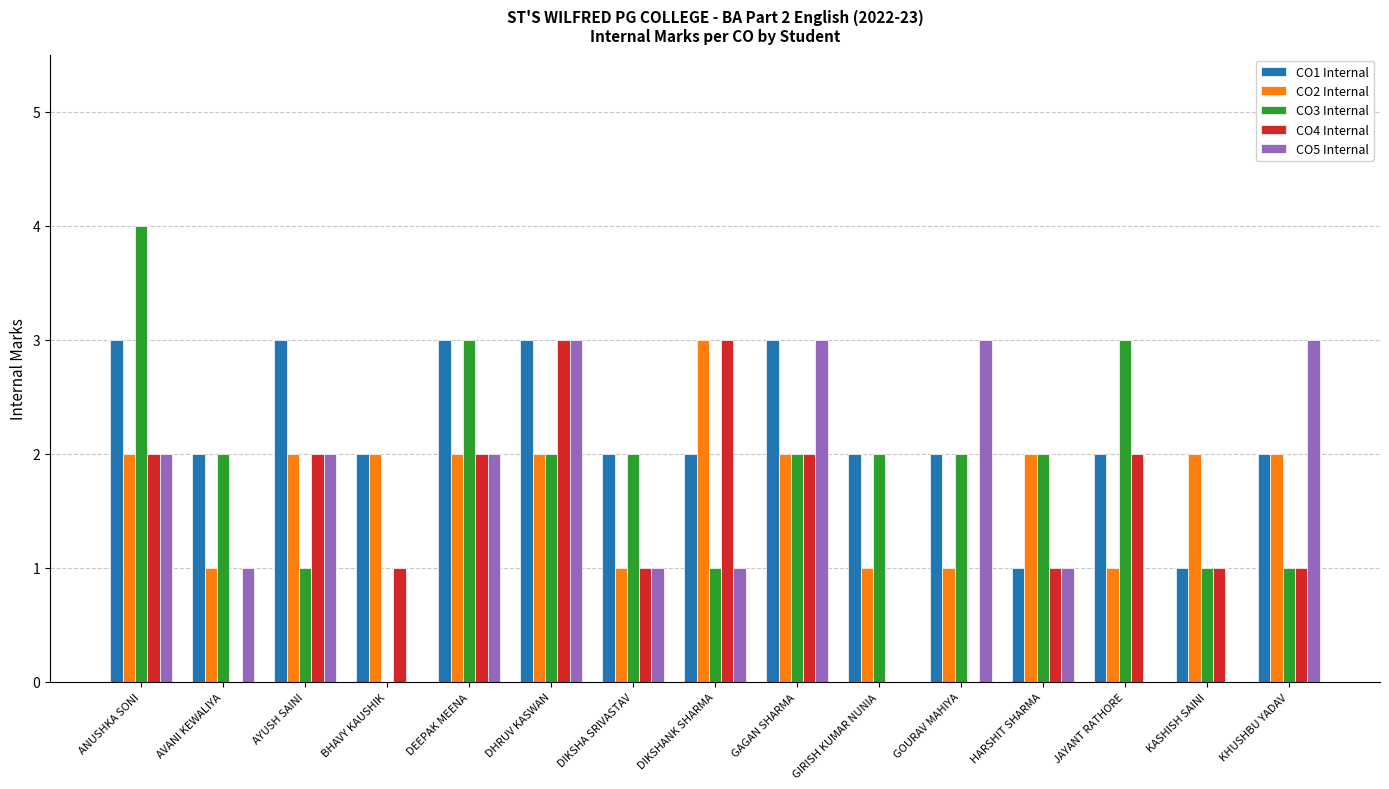

What is the sum of the CO3 Internal values at DIKSHA SRIVASTAV and JAYANT RATHORE?

5